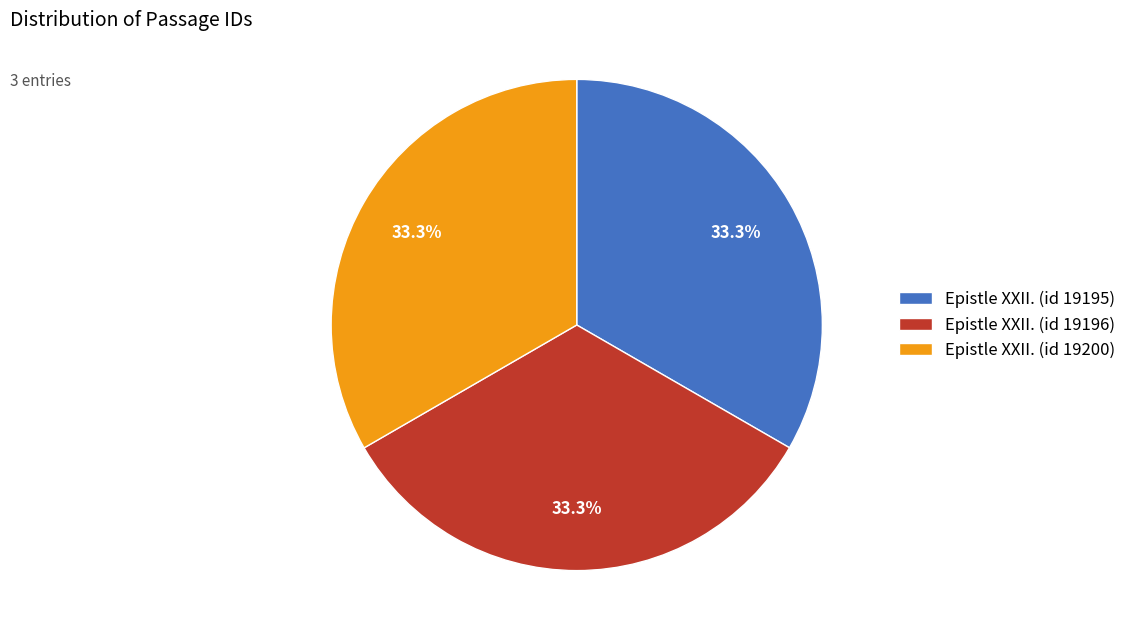

How much of the chart is everything except Epistle XXII. (id 19200)?

66.7%